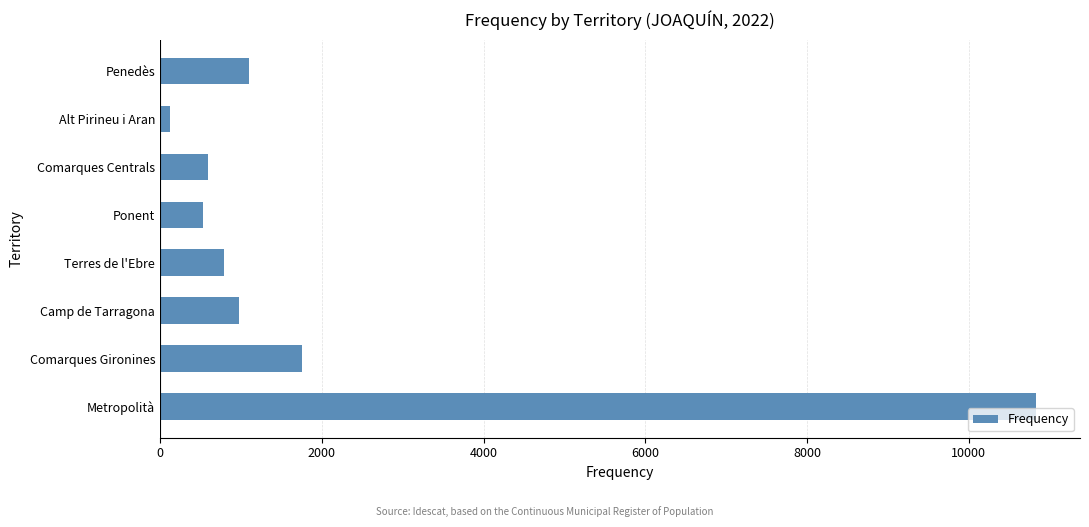

How many values are below 979?

4